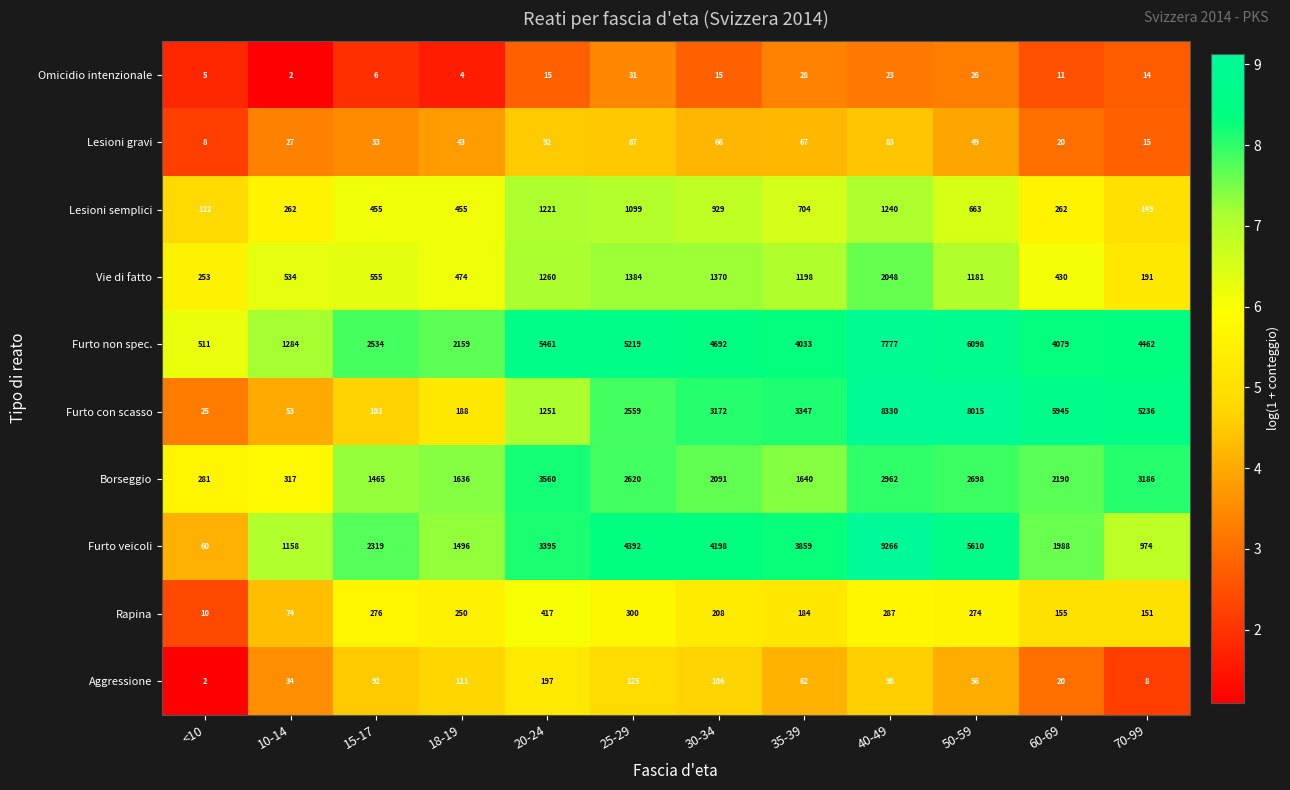

At which label does Lesioni semplici first exceed 663?

20-24